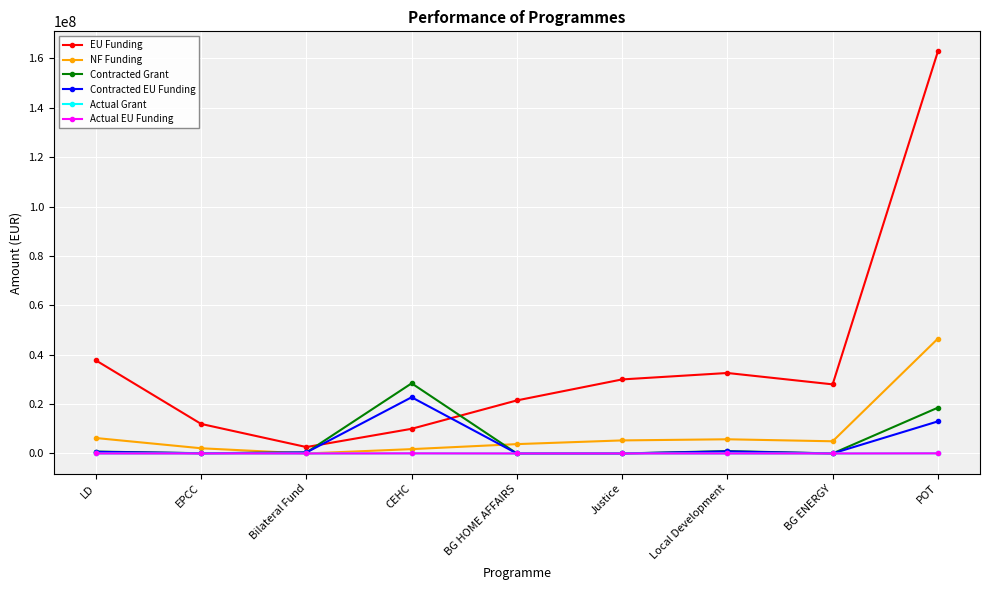

At which category does the chart reach its peak across all series?

POT